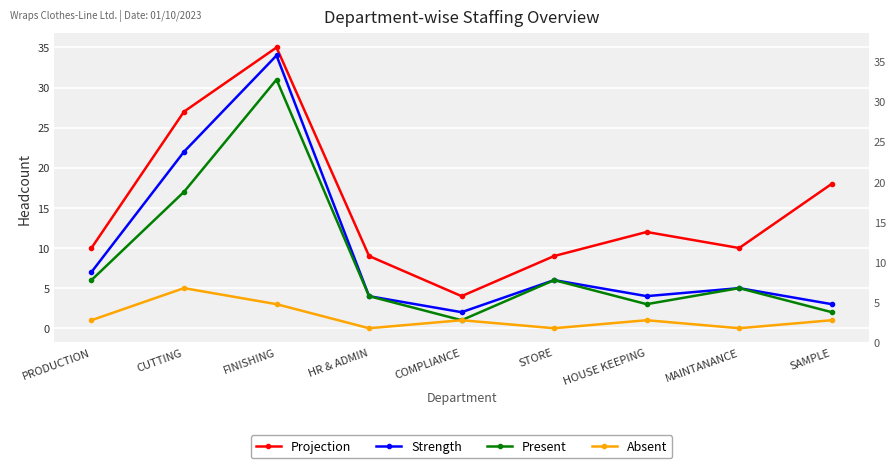

How many interior local valleys does the Strength series have?

2